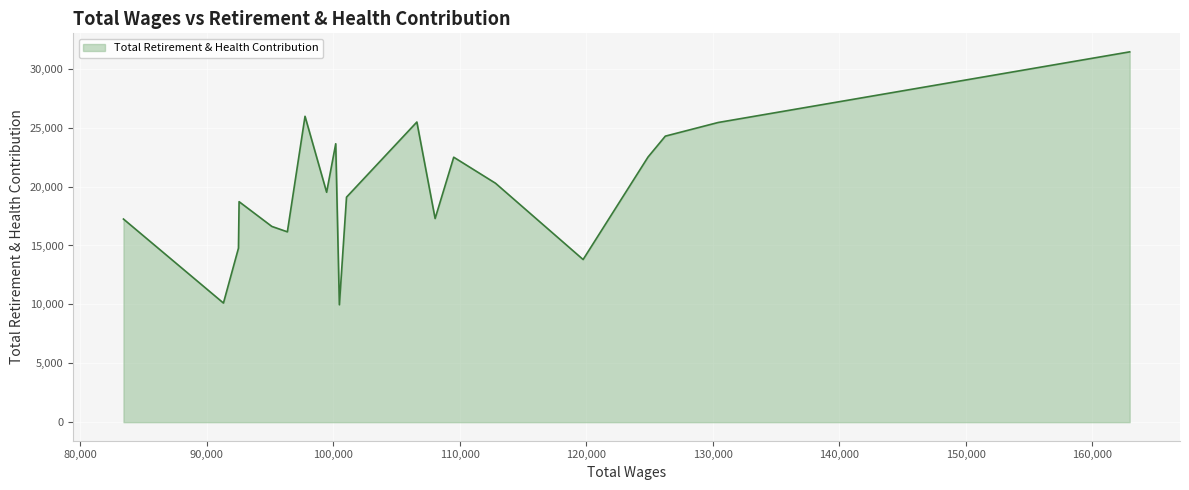

What is the difference between the maximum and minimum values?

21474